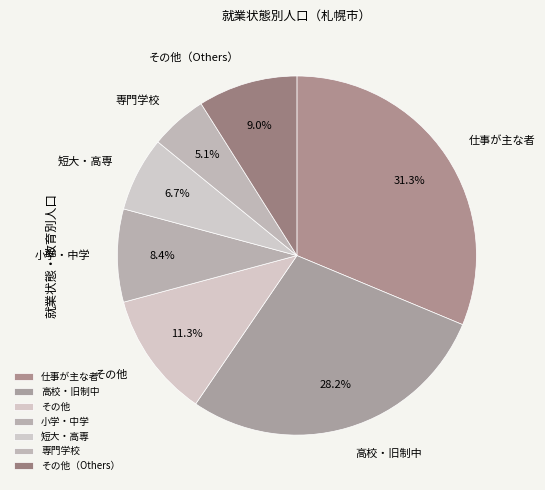

Between 小学・中学 and その他, which is larger?

その他